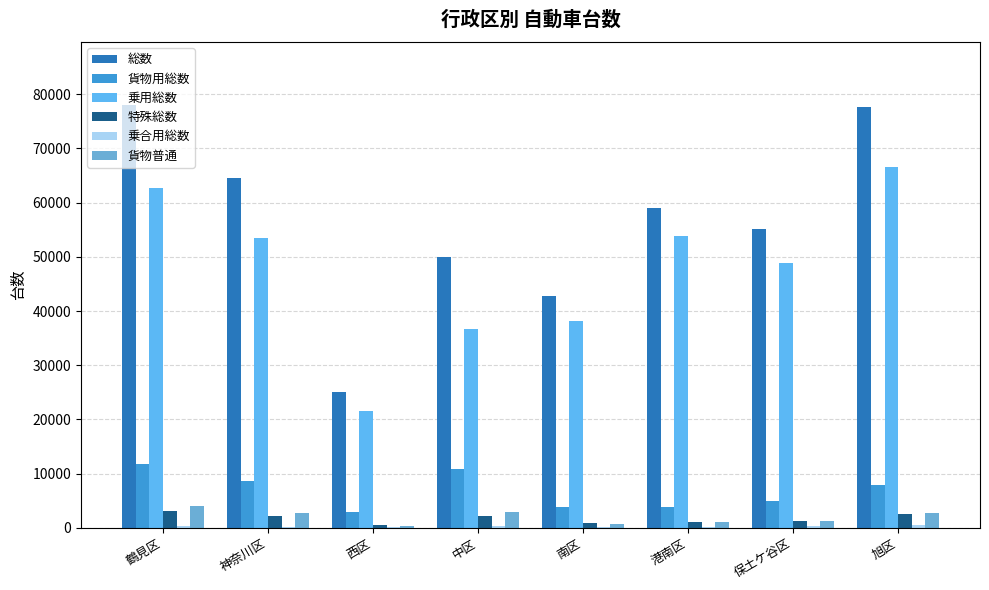

What is the difference between the 乗合用総数 values at 中区 and 神奈川区?

76